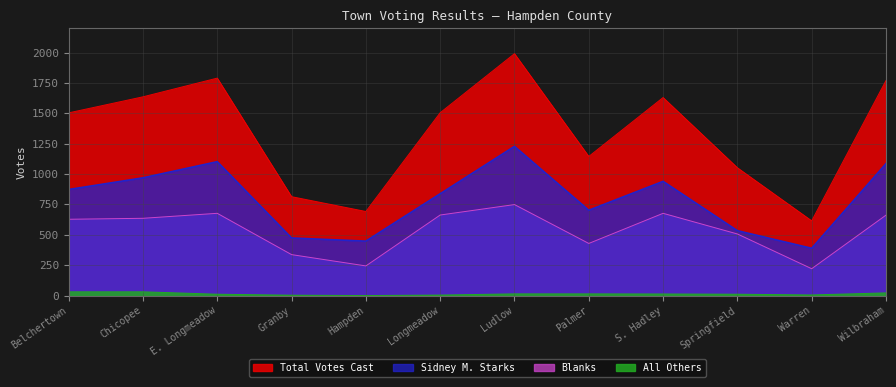

Rank the categories by Sidney M. Starks value from lowest to highest.

Warren, Hampden, Granby, Springfield, Palmer, Longmeadow, Belchertown, S. Hadley, Chicopee, Wilbraham, E. Longmeadow, Ludlow